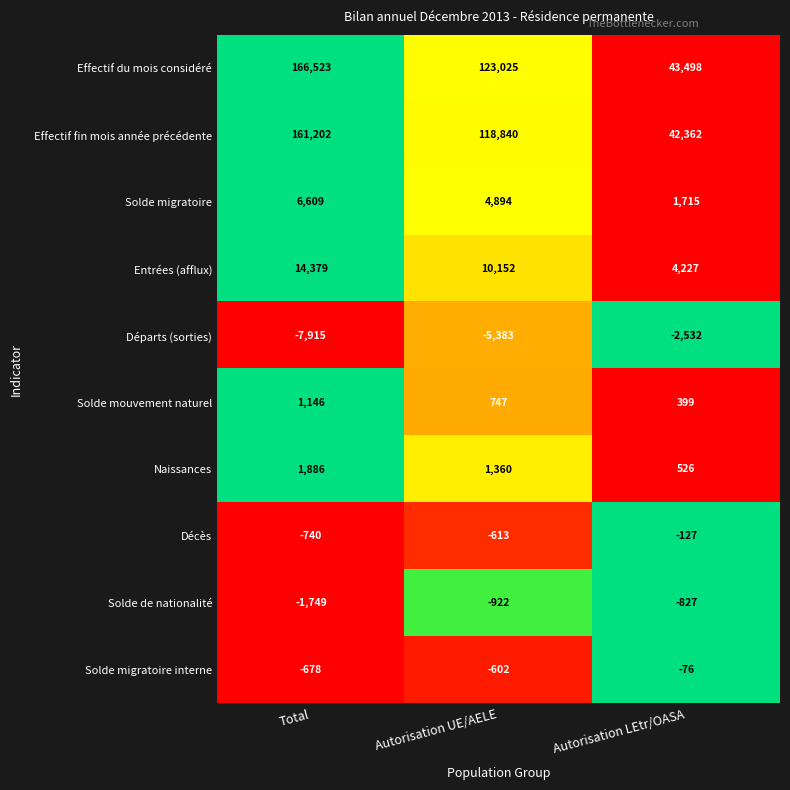

Read the Solde migratoire value at Total.

6609